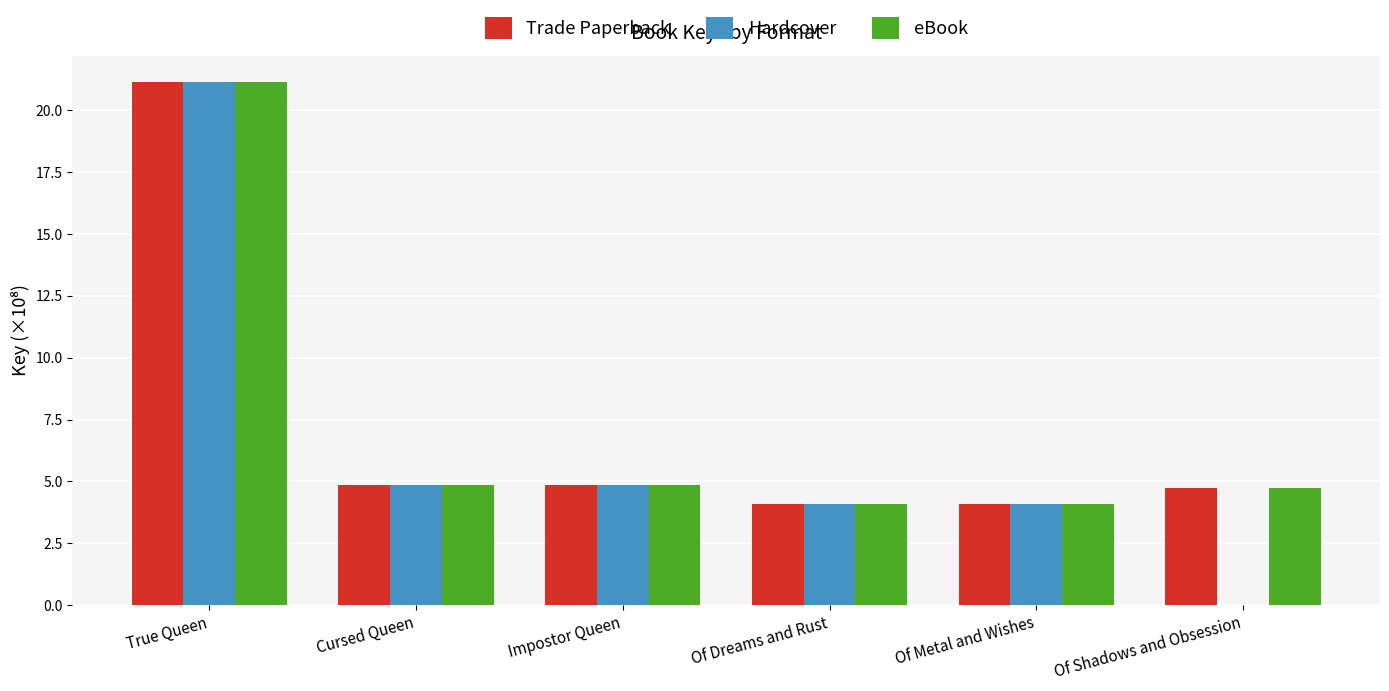

Between Of Dreams and Rust and Of Shadows and Obsession, which series saw the biggest shift?

Hardcover